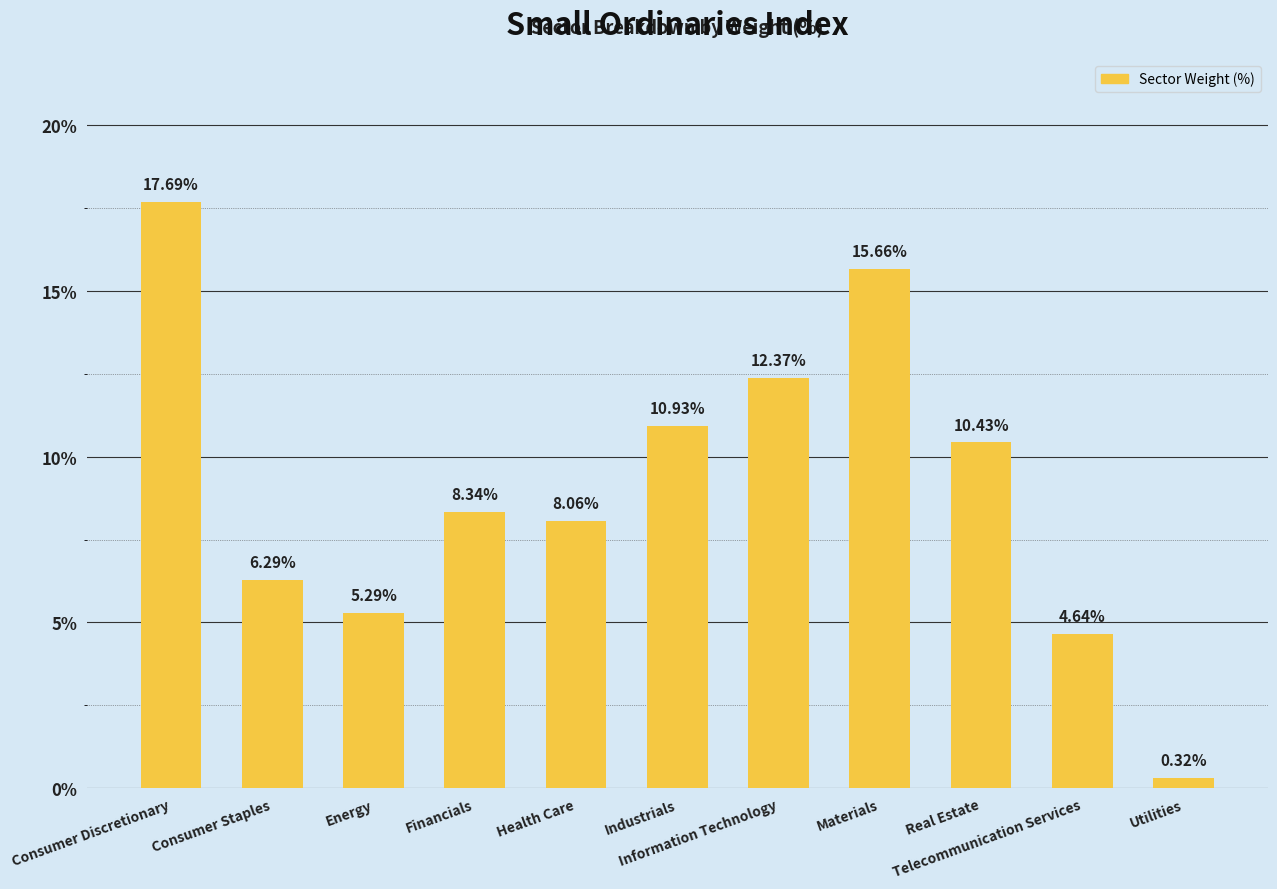

What is the difference between the maximum and minimum values?

17.4